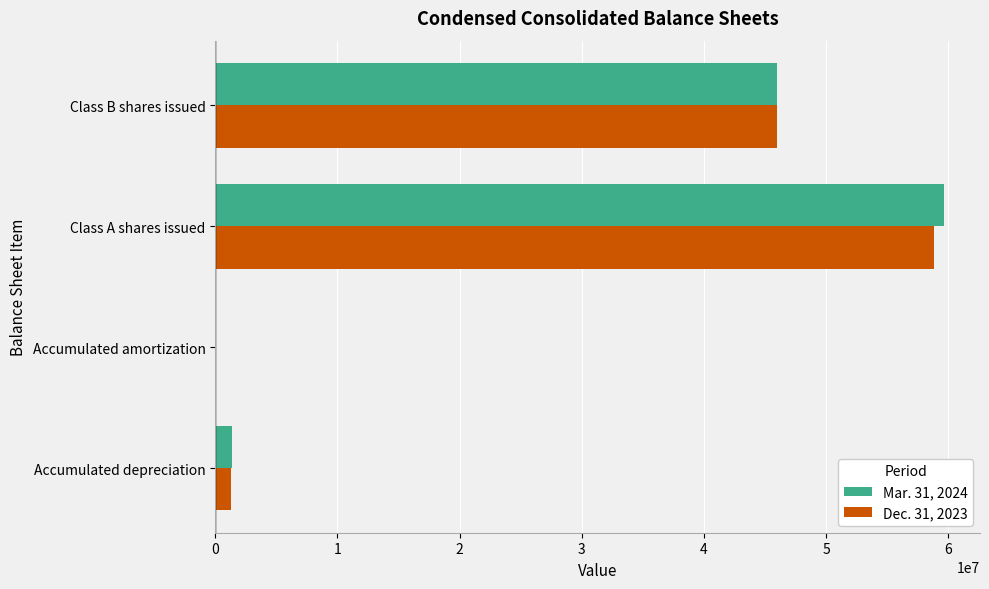

What are all the series names shown in the legend?

Mar. 31, 2024, Dec. 31, 2023